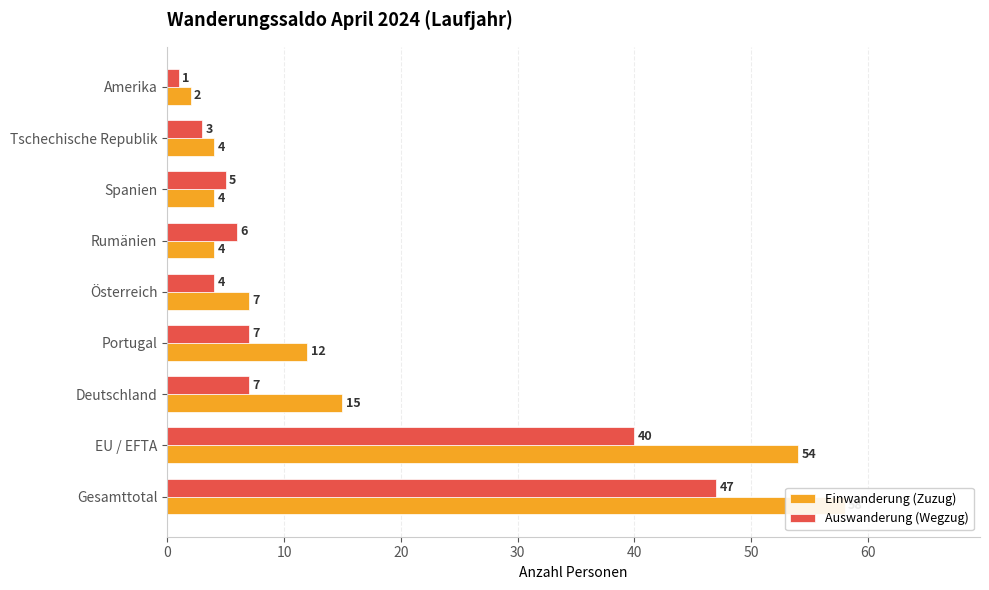

How many data points in Einwanderung (Zuzug) are above 7?

4